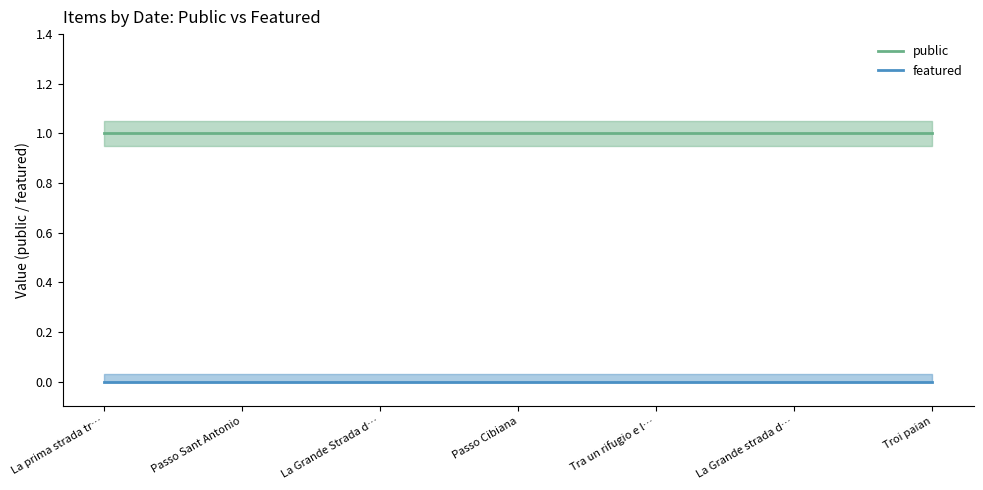

Is it true that featured equals 0 at La Grande strada d…?

True